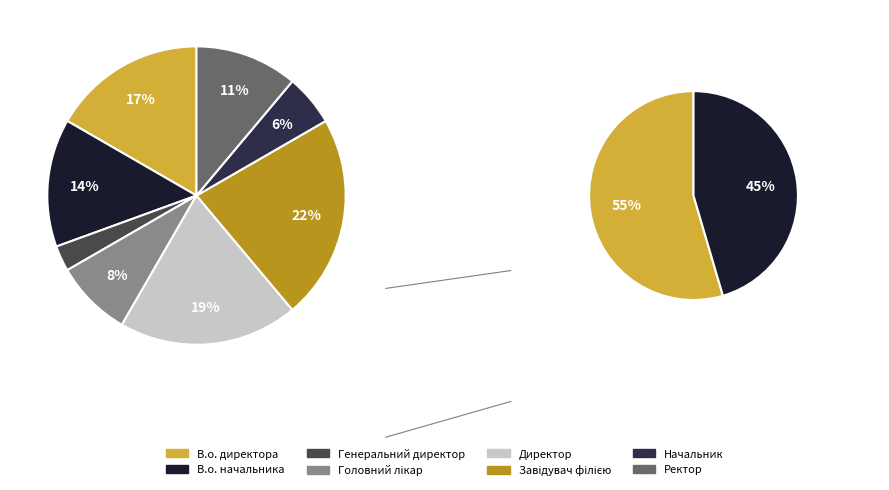

The Директор slice represents 12% of the pie. True or false?

False